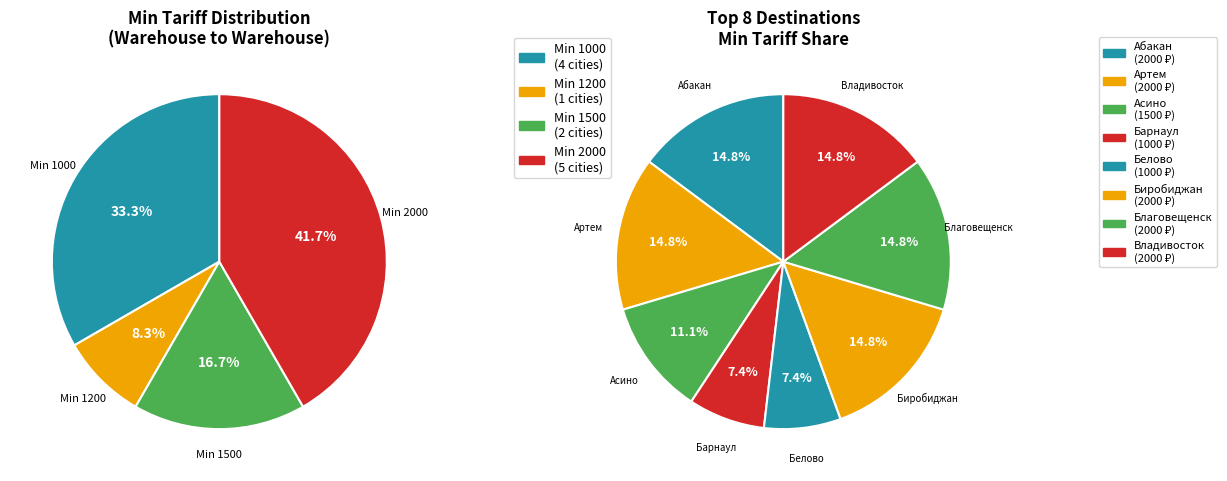

Is Белово the majority of the pie?

No